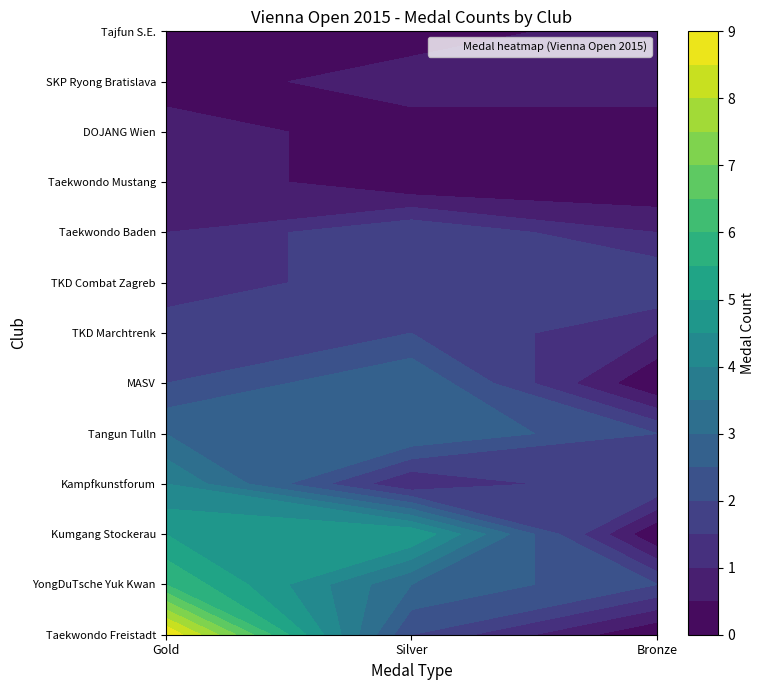

The value of MASV at Silver is 3. True or false?

True